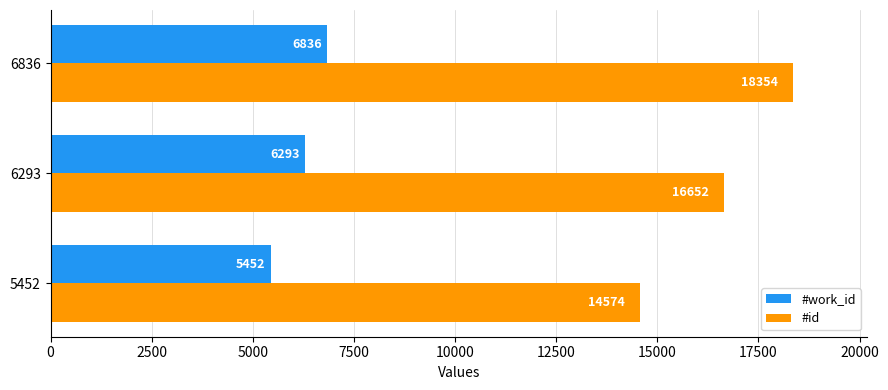

What is the difference between the highest and lowest values at 6293?

10359